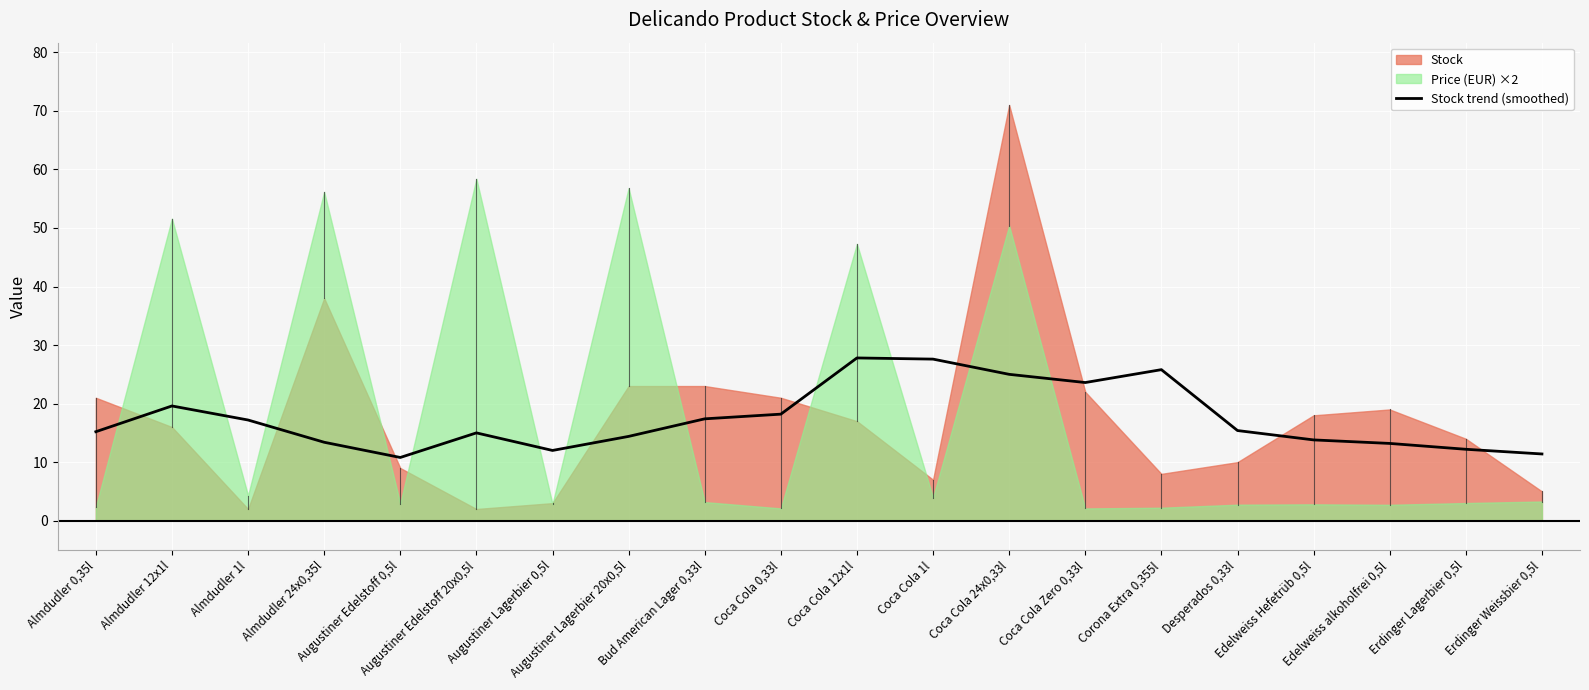

What position from the right is Edelweiss alkoholfrei 0,5l?

3